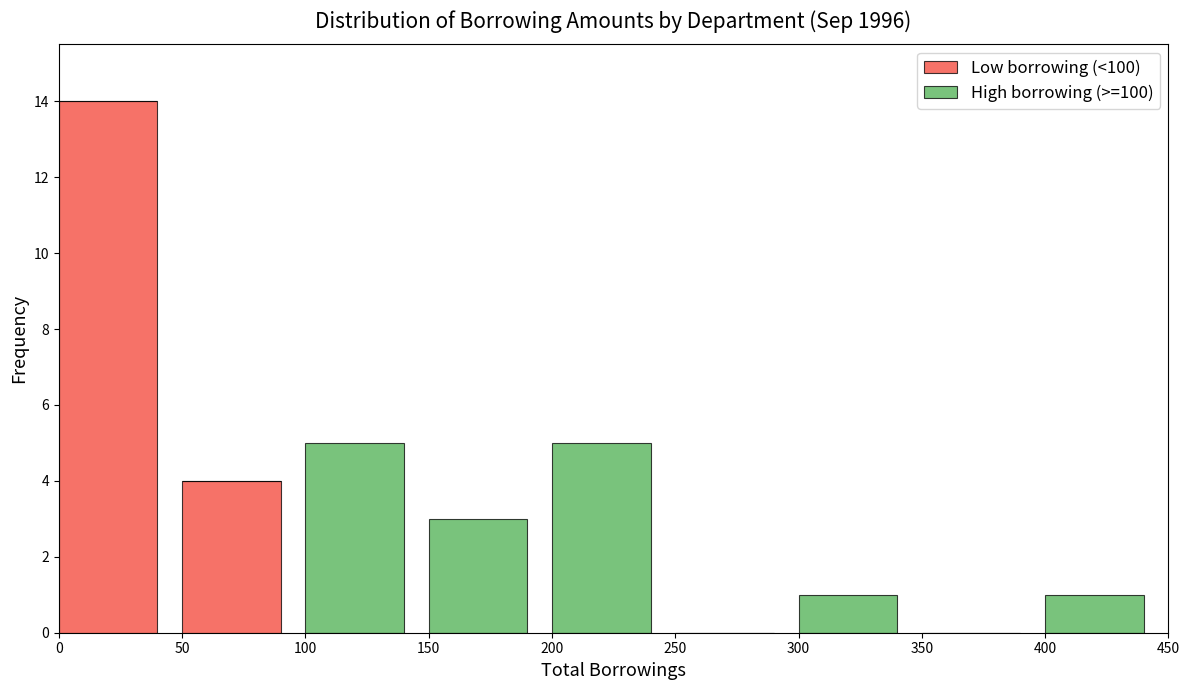

Reading left to right, transcribe the values for Low borrowing (<100).

0=14	50=4	100=0	150=0	200=0	250=0	300=0	350=0	400=0